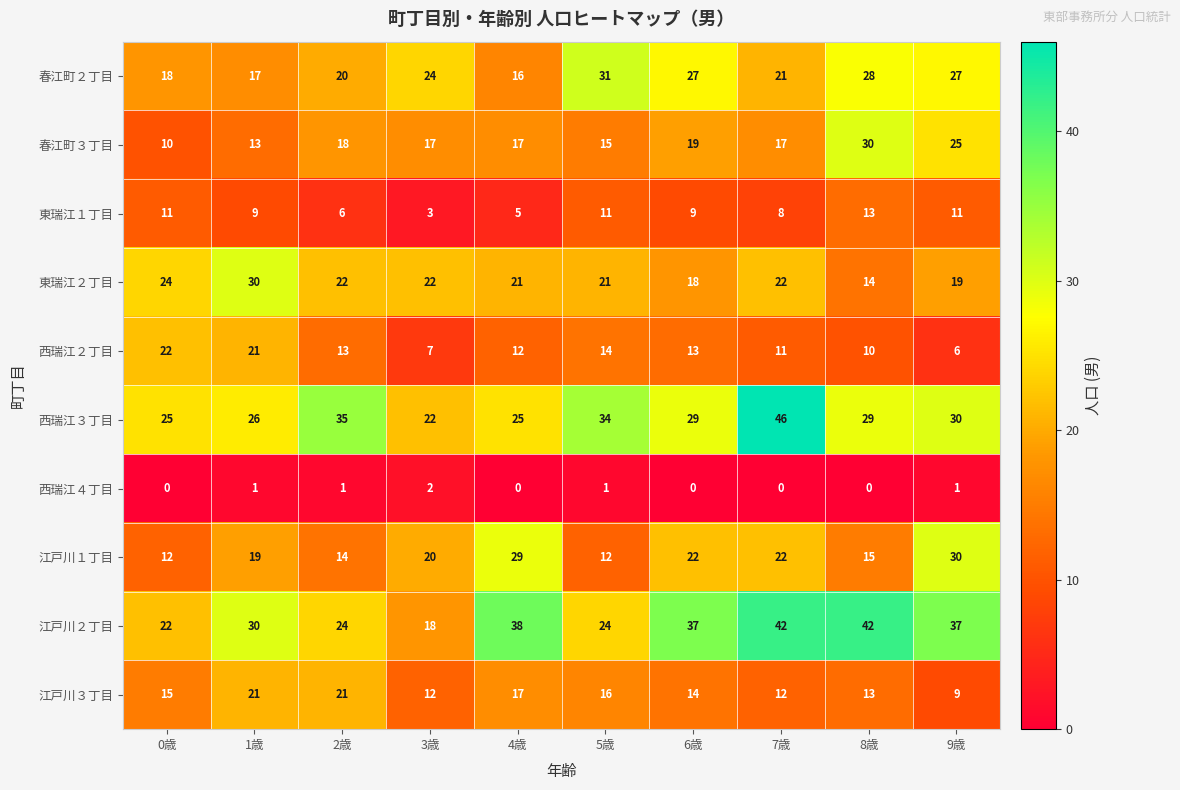

At which label does 東瑞江１丁目 first exceed 9?

0歳